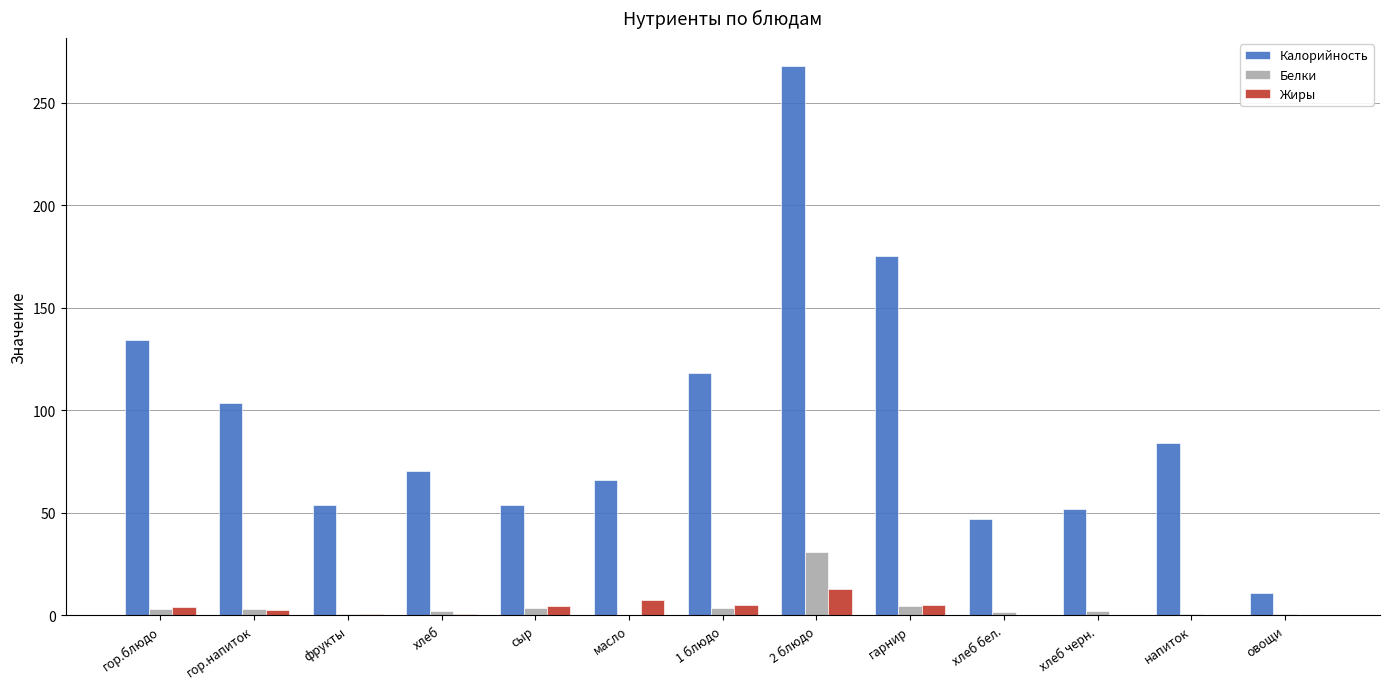

Which series changed the most between гор.напиток and хлеб?

Калорийность